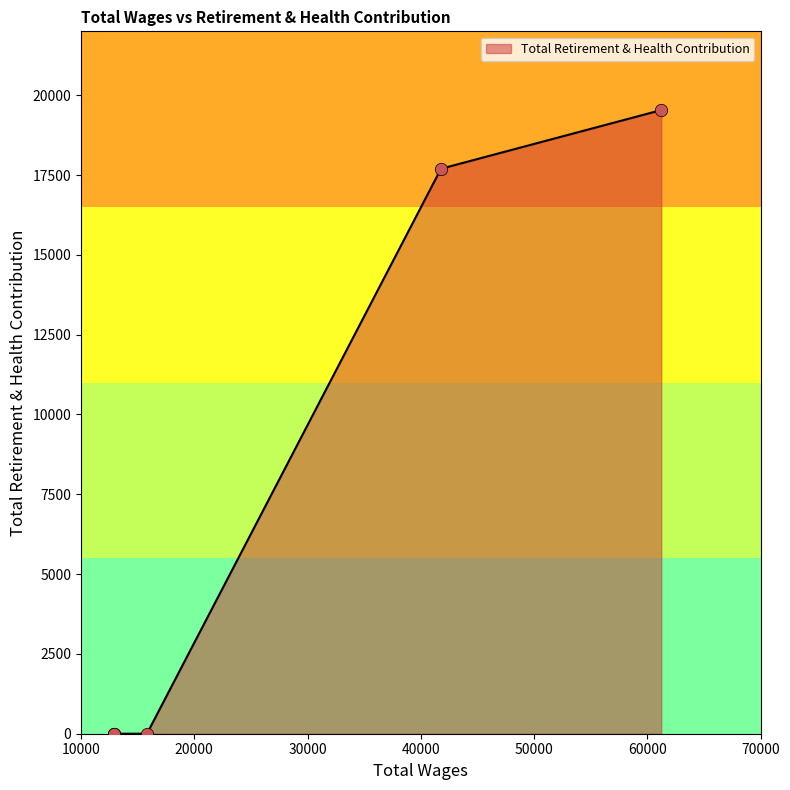

Between 12927.0 and 12941.0, which is larger?

12927.0